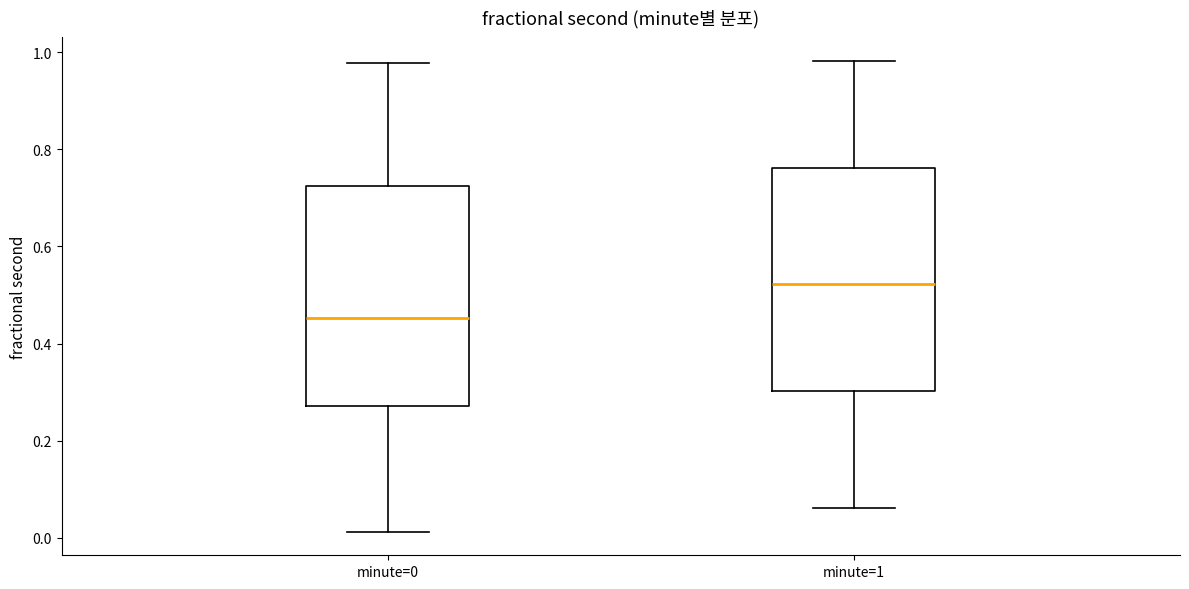

Reading left to right, read every box against the y-axis: the position of its median line, the range the box covers, and the ends of its whiskers. The values are not printed on the chart, so give them approximately, as read against the axis.

minute=0: median 0.46, box 0.28 to 0.72, whiskers 0.02 to 0.98
minute=1: median 0.52, box 0.30 to 0.76, whiskers 0.06 to 0.98